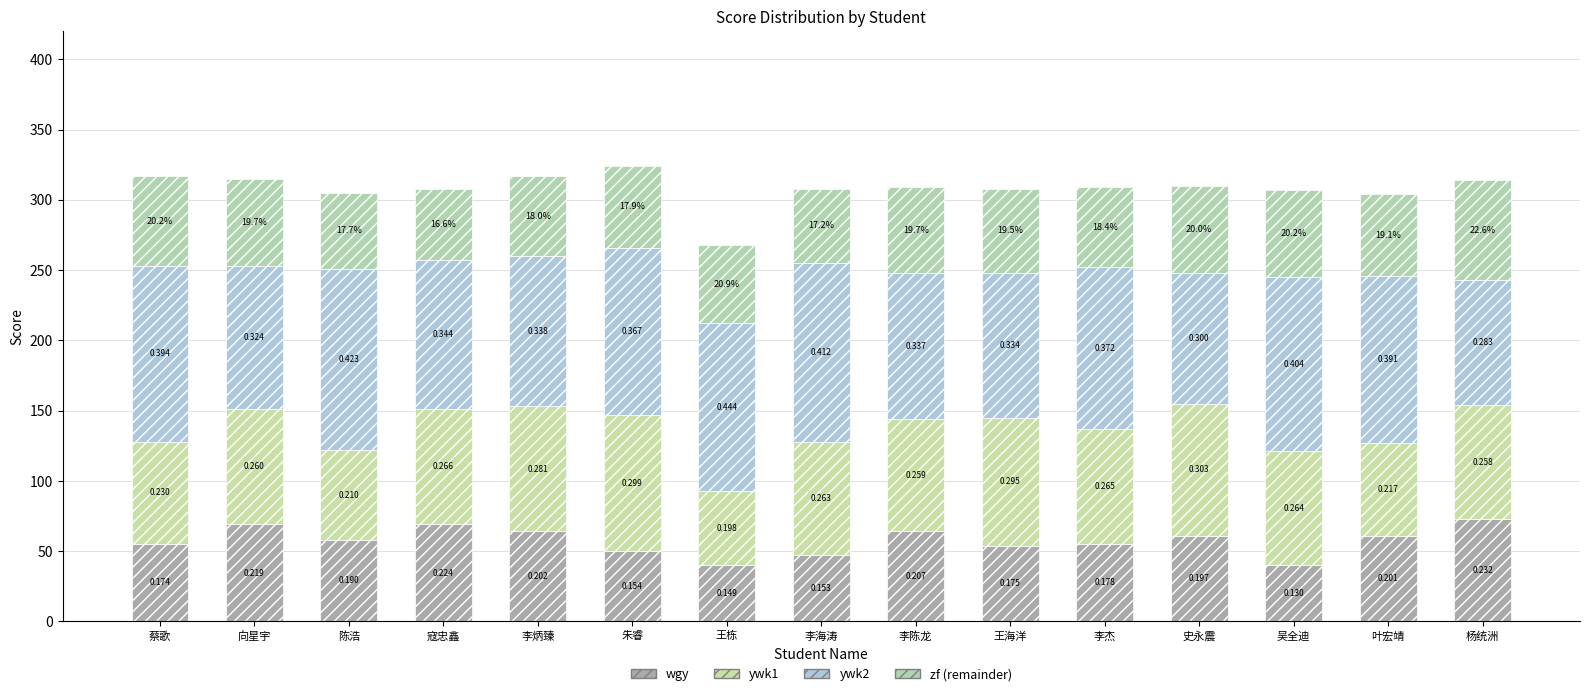

At how many categories does at least one series exceed 110?

8